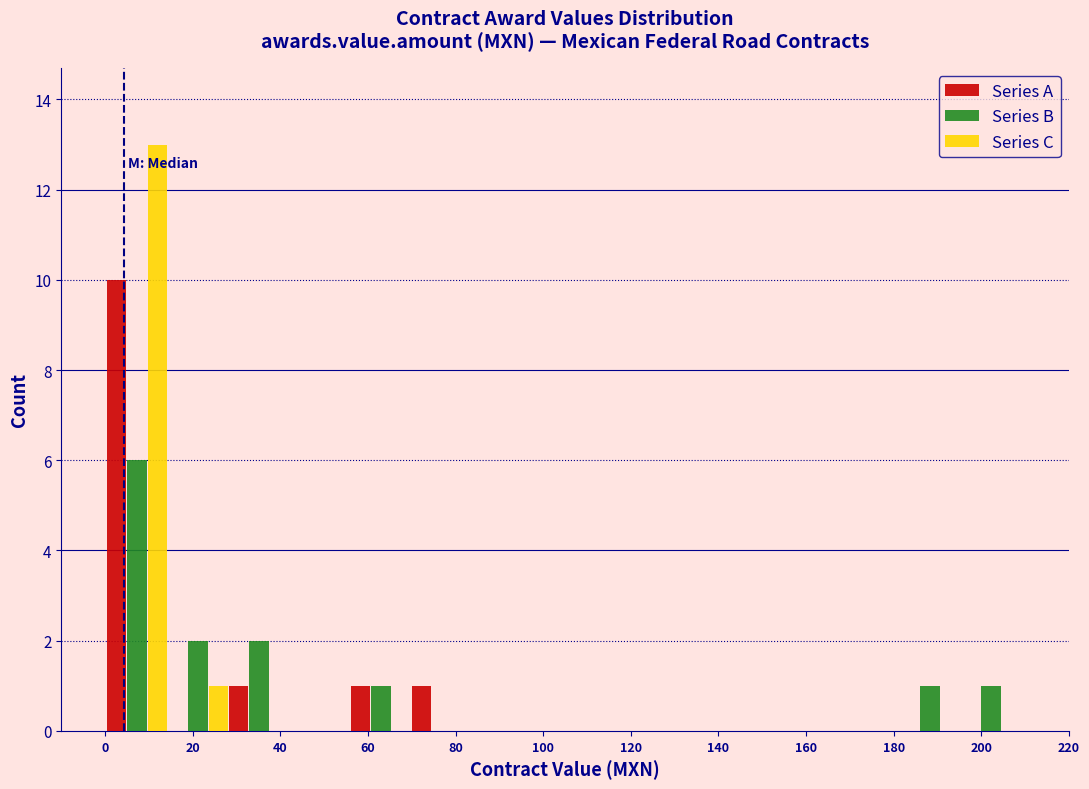

Reading left to right, transcribe this chart: for each range on the x-axis, give the height of each series' bar. Neither the bar edges nor the heights are printed on the chart, so give them approximately, as read against the axes.

0 to 14: Series A=10	Series B=6	Series C=13
14 to 28: Series A=0	Series B=2	Series C=1
28 to 42: Series A=1	Series B=2	Series C=0
42 to 56: Series A=0	Series B=0	Series C=0
56 to 70: Series A=1	Series B=1	Series C=0
70 to 84: Series A=1	Series B=0	Series C=0
84 to 98: Series A=0	Series B=0	Series C=0
98 to 112: Series A=0	Series B=0	Series C=0
112 to 126: Series A=0	Series B=0	Series C=0
126 to 140: Series A=0	Series B=0	Series C=0
140 to 154: Series A=0	Series B=0	Series C=0
154 to 168: Series A=0	Series B=0	Series C=0
168 to 182: Series A=0	Series B=0	Series C=0
182 to 196: Series A=0	Series B=1	Series C=0
196 to 210: Series A=0	Series B=1	Series C=0